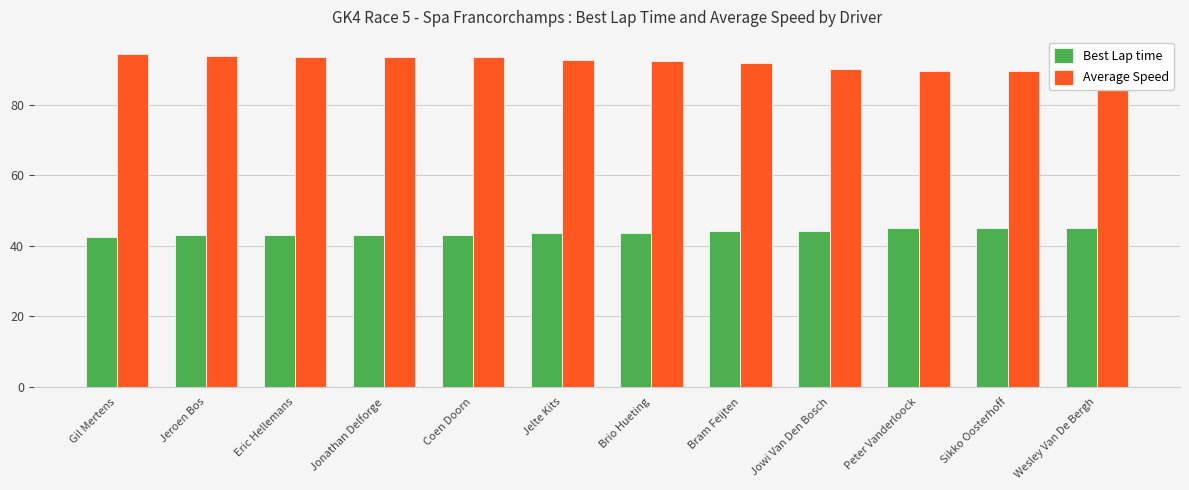

What is the sum of all Average Speed values?

1105.4